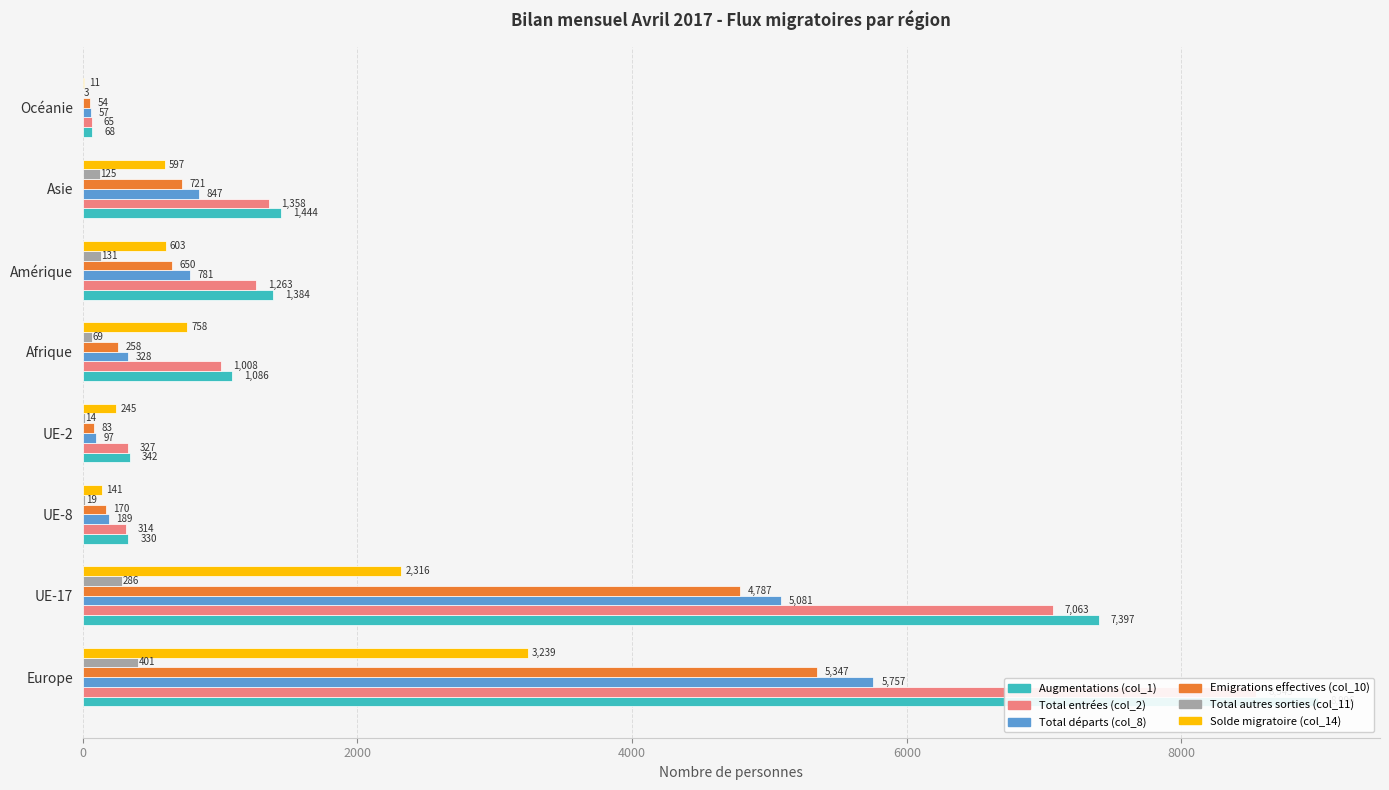

Reading right to left, transcribe all the data shown in this chart.

Augmentations (col_1): 68	1444	1384	1086	342	330	7397	8996
Total entrées (col_2): 65	1358	1263	1008	327	314	7063	8545
Total départs (col_8): 57	847	781	328	97	189	5081	5757
Emigrations effectives (col_10): 54	721	650	258	83	170	4787	5347
Total autres sorties (col_11): 3	125	131	69	14	19	286	401
Solde migratoire (col_14): 11	597	603	758	245	141	2316	3239